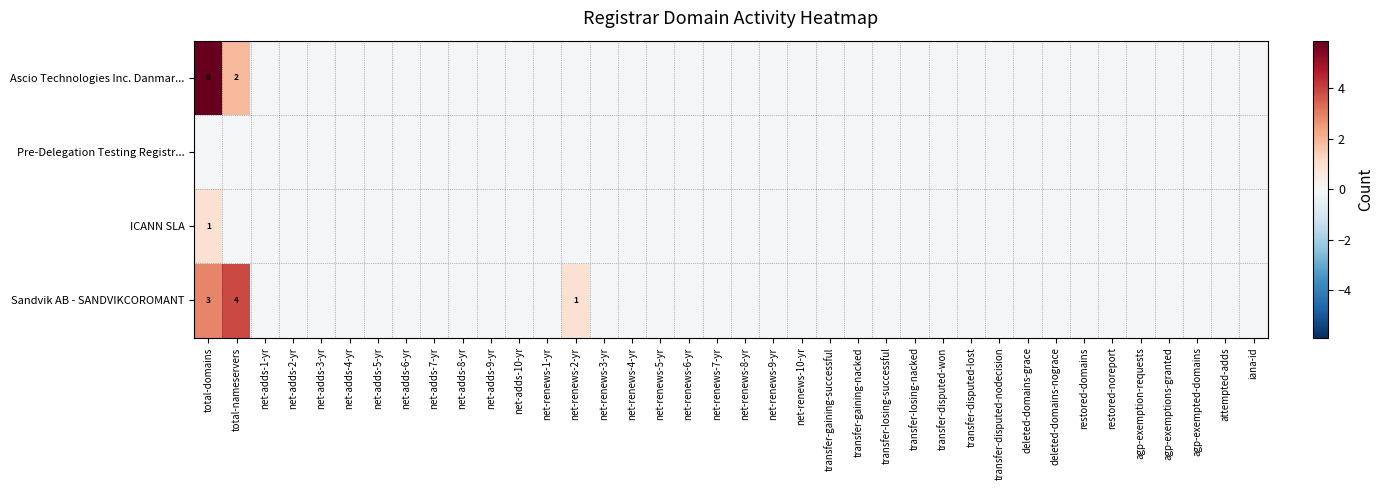

The value of ICANN SLA at net-renews-4-yr is -0.2. True or false?

False